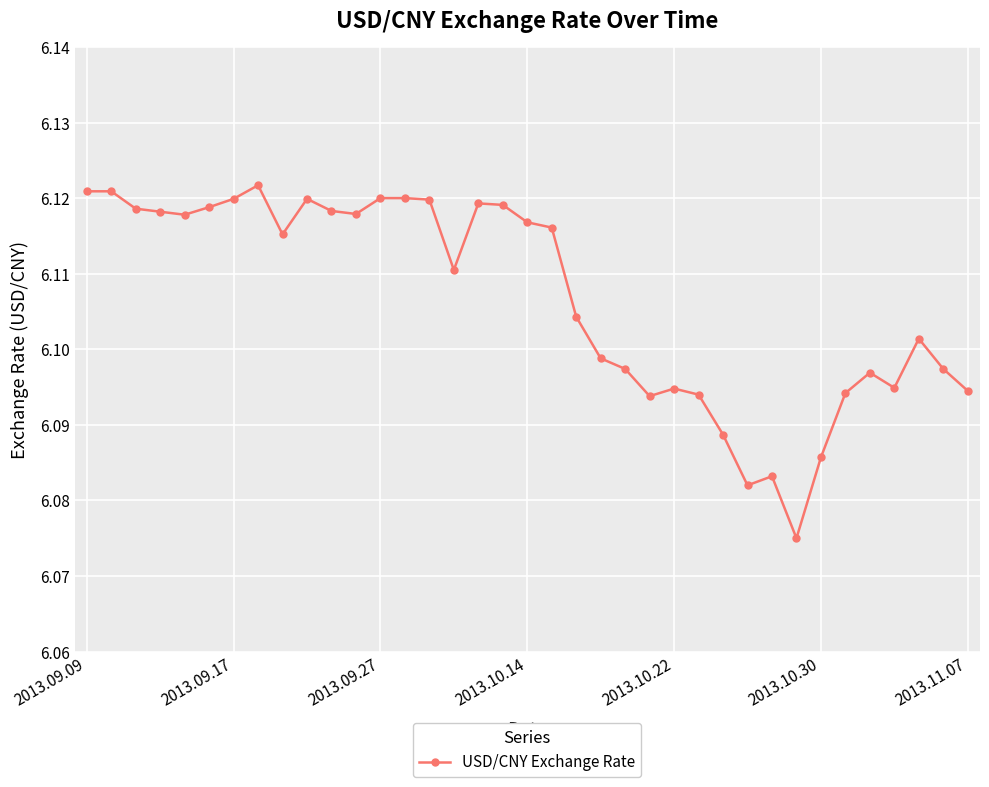

How many data points does each series have?

37